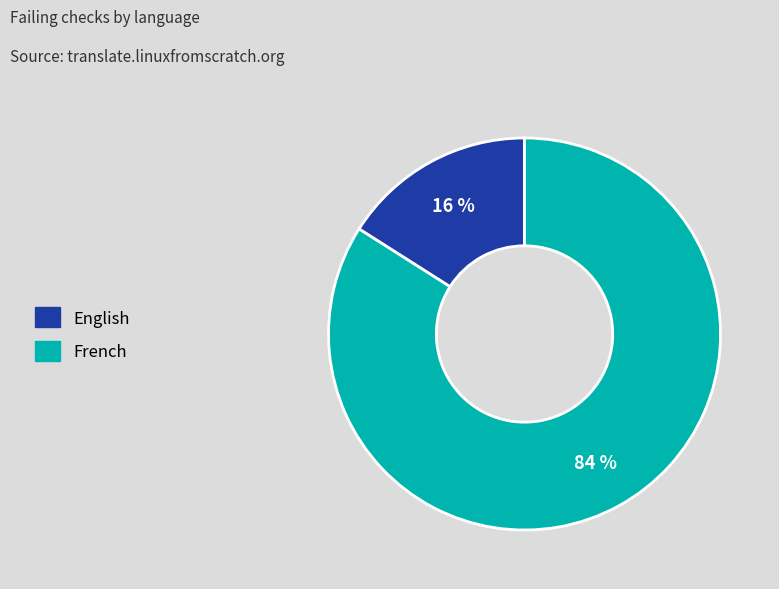

Between French and English, which is larger?

French